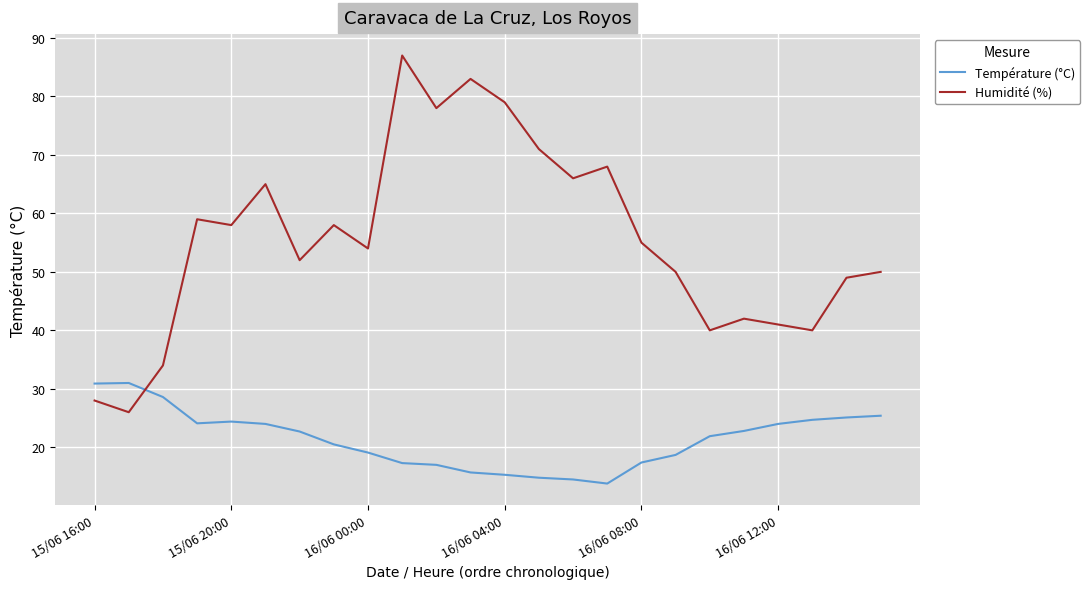

What is the highest value of the Humidité (%) series?

87.0